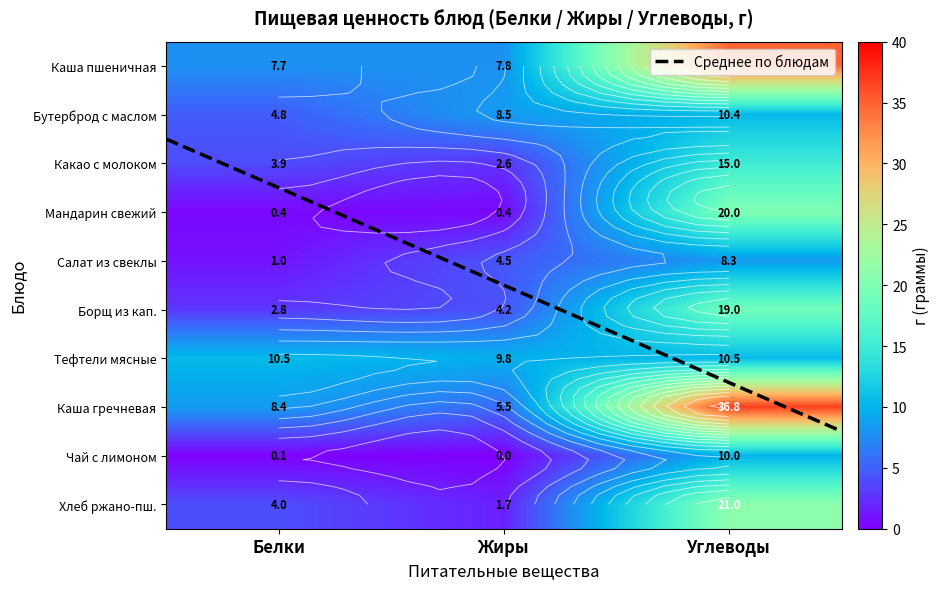

What is the difference between the maximum and minimum values in the Какао с молоком series?

12.4